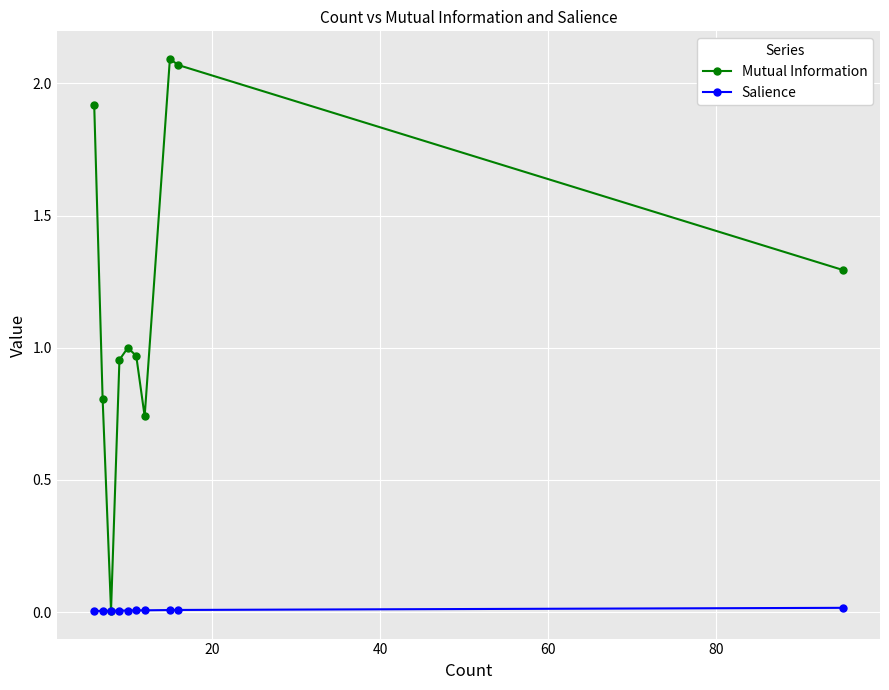

How many lines are shown in the chart?

2